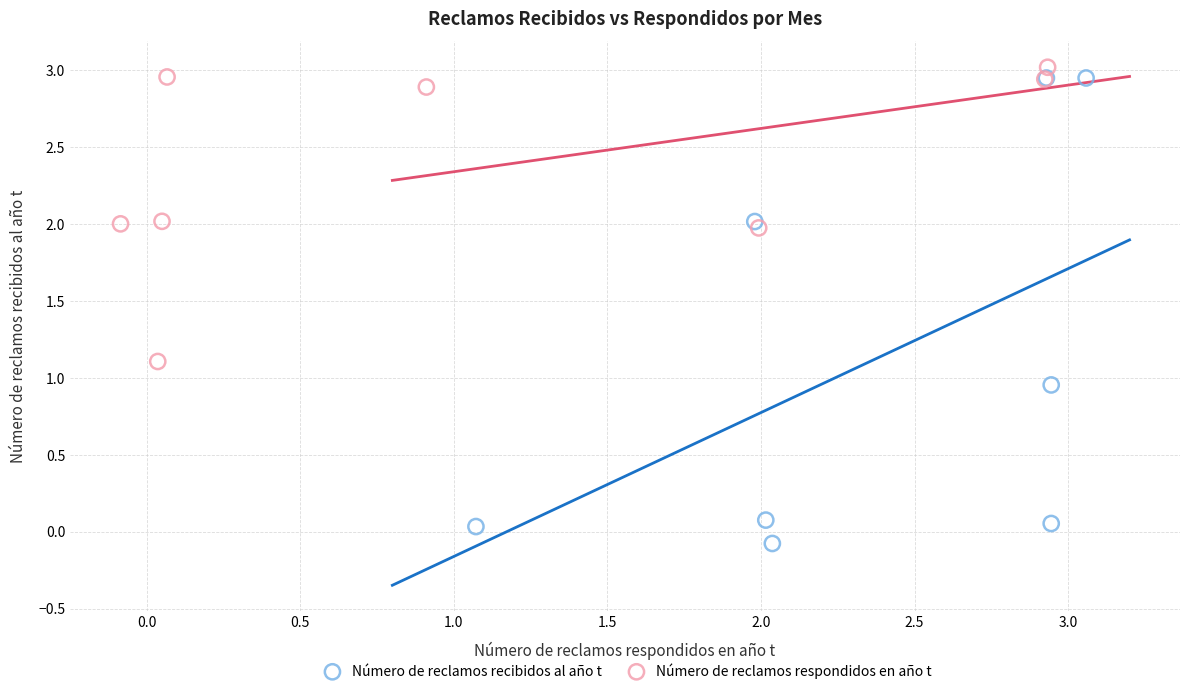

What are all the series names shown in the legend?

Número de reclamos recibidos al año t, Número de reclamos respondidos en año t